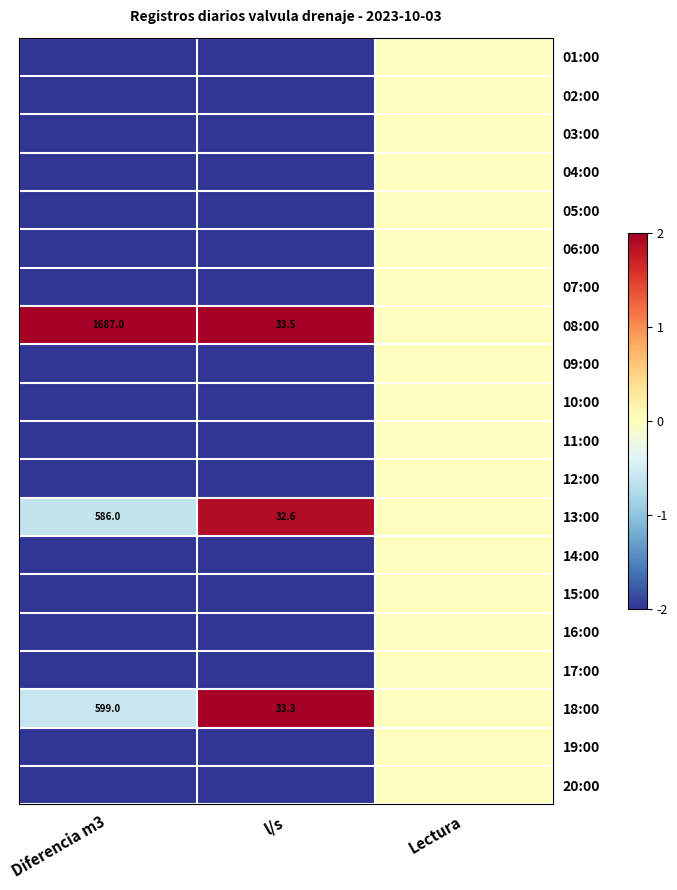

What is the difference between the highest and lowest values at l/s?

4.0